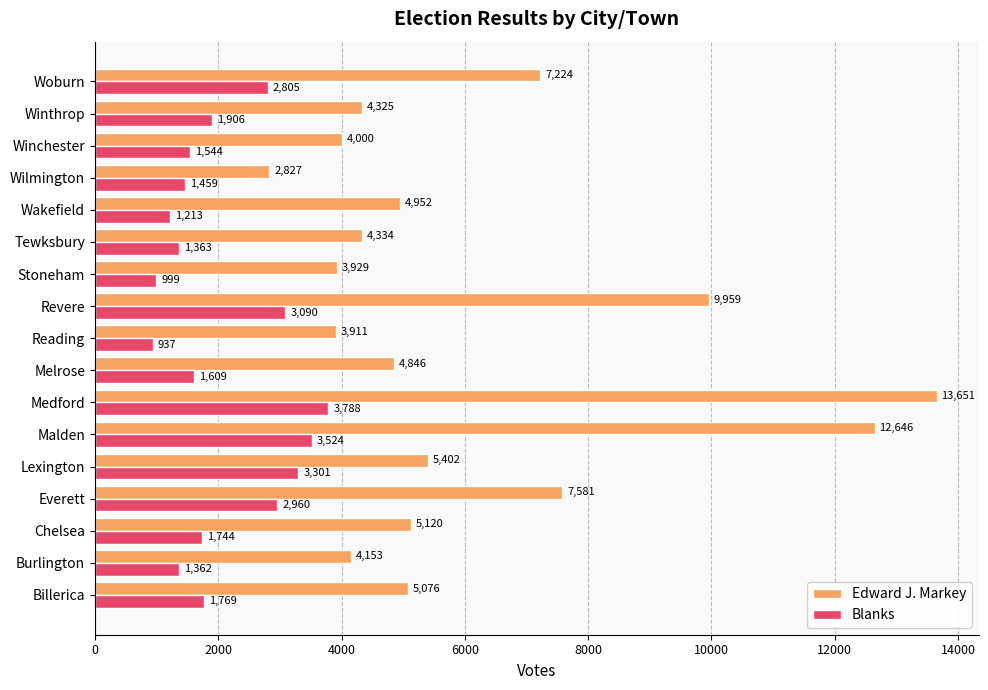

At how many categories does at least one series exceed 5740?

5